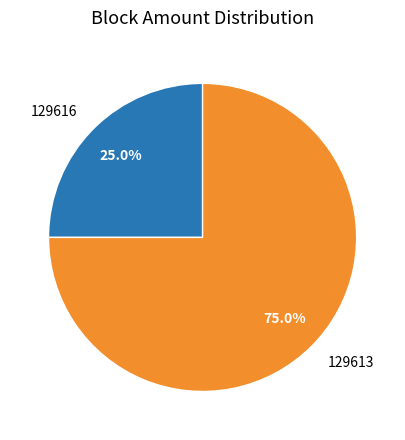

Is there a majority slice in this chart?

Yes